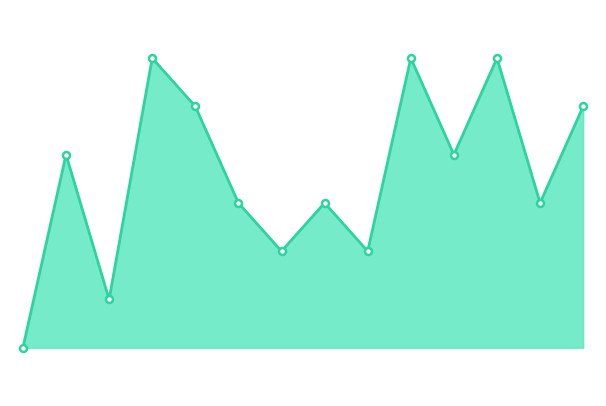

Reading left to right, extract all data points from this chart.

10	14	11	16	15	13	12	13	12	16	14	16	13	15